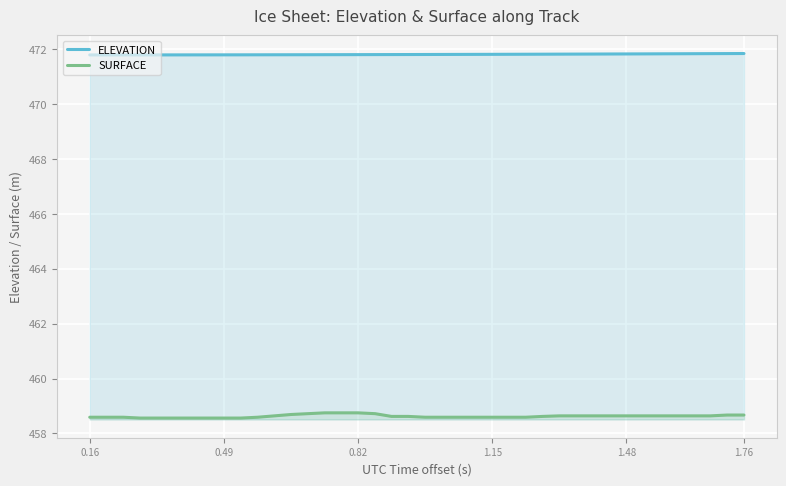

True or false: SURFACE and ELEVATION cross at least once.

False